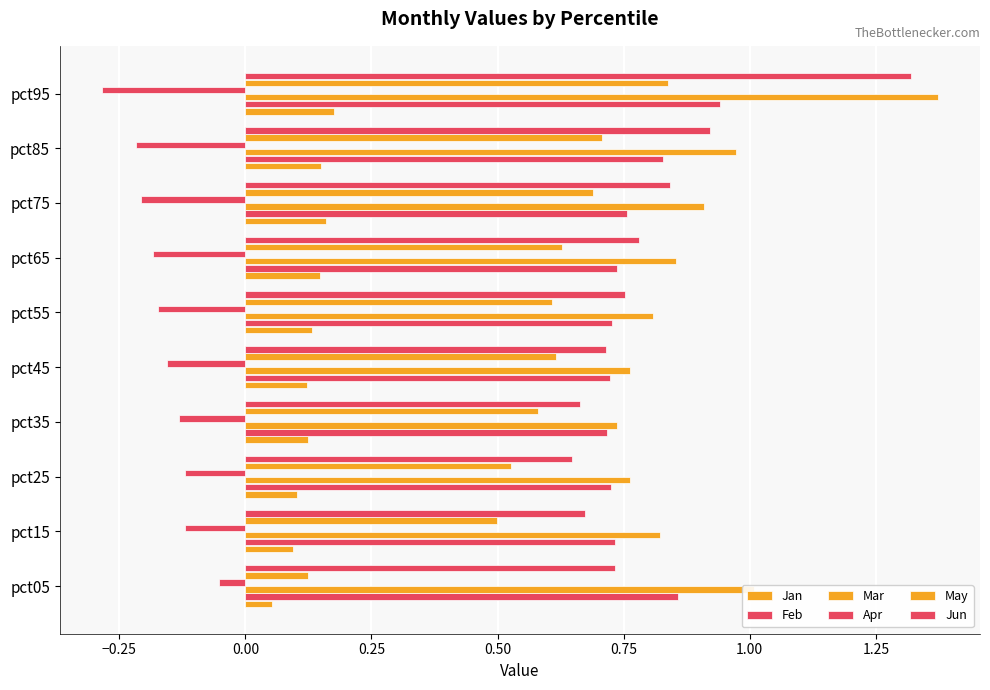

What is the highest value of the Apr series?

-0.1